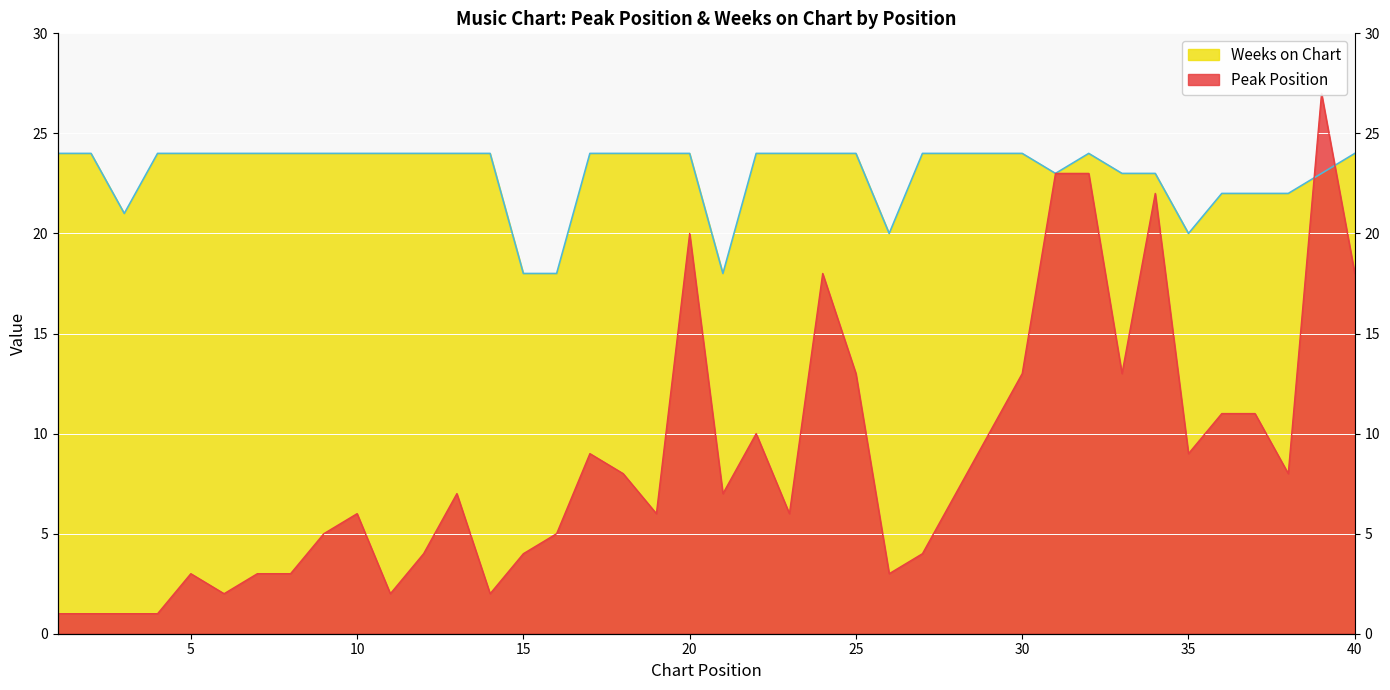

Rank the series at 24 from lowest to highest value.

Peak Position, Weeks on Chart